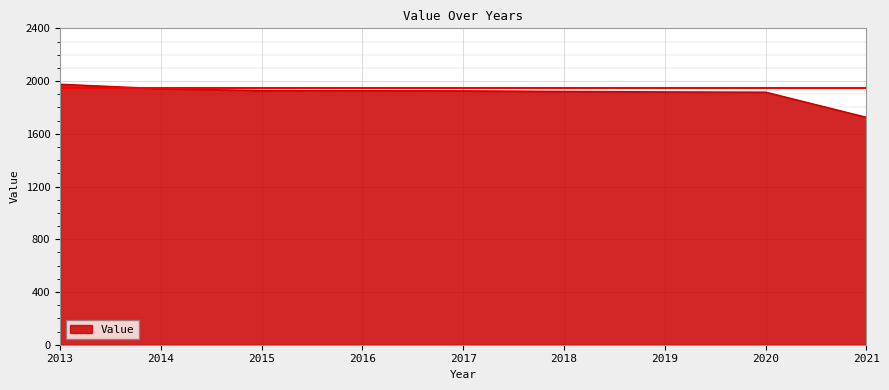

What is the smallest value displayed?

1725